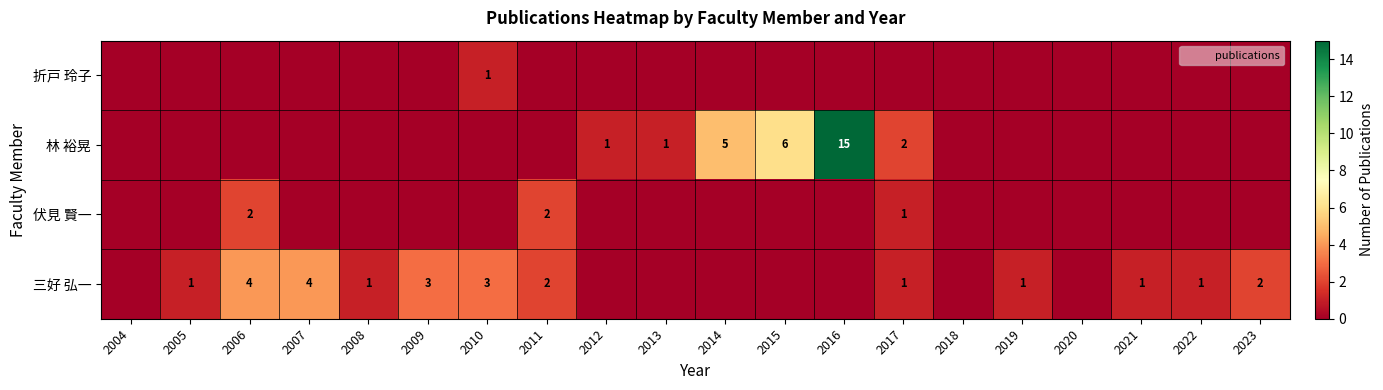

List the series in order of their peak value, highest first.

林 裕晃, 三好 弘一, 伏見 賢一, 折戸 玲子